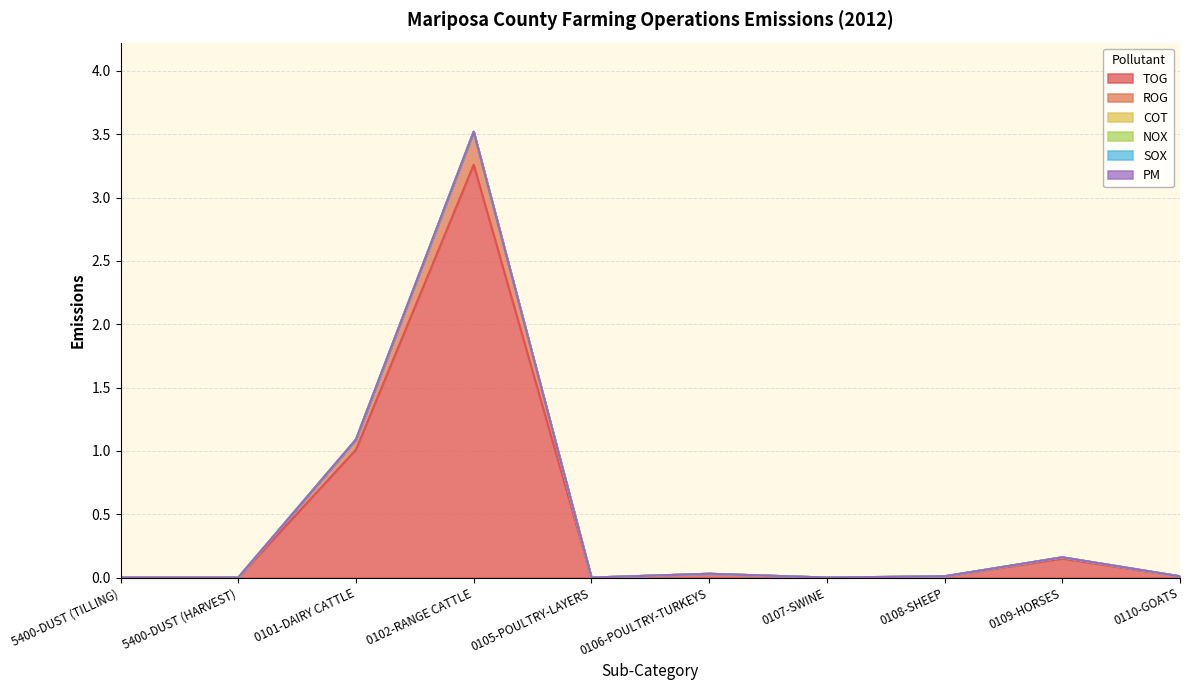

At which category is the sum across all series the highest?

0102-RANGE CATTLE